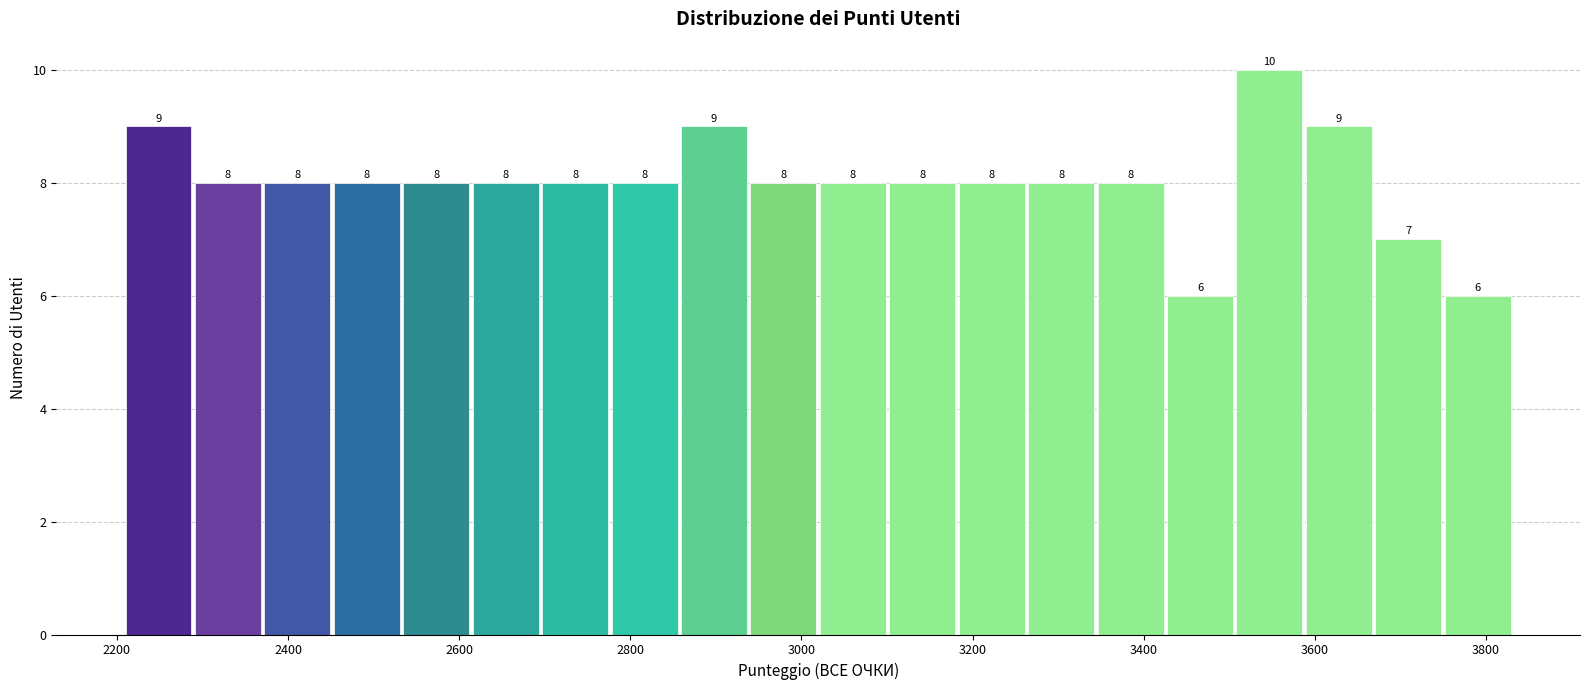

Which range on the x-axis has the tallest bar?

3500 to 3580